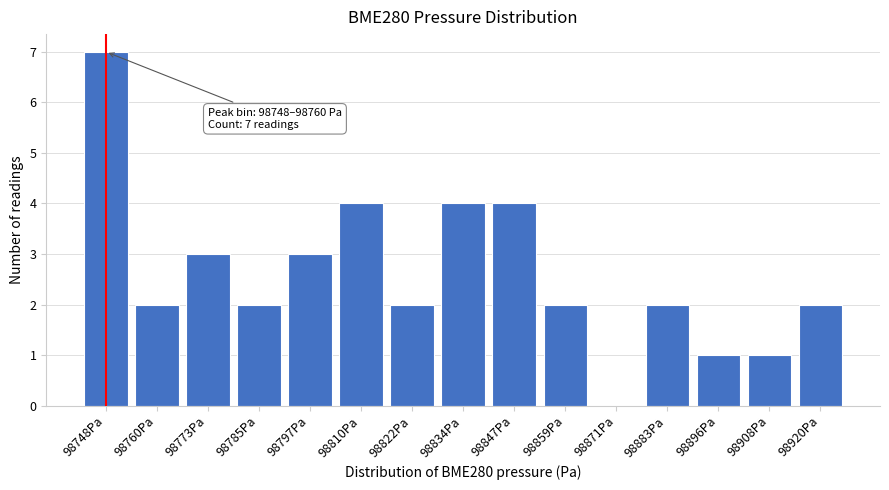

Reading left to right, what are all the values shown in this chart?

98748Pa=7	98760Pa=2	98773Pa=3	98785Pa=2	98797Pa=3	98810Pa=4	98822Pa=2	98834Pa=4	98847Pa=4	98859Pa=2	98871Pa=0	98883Pa=2	98896Pa=1	98908Pa=1	98920Pa=2